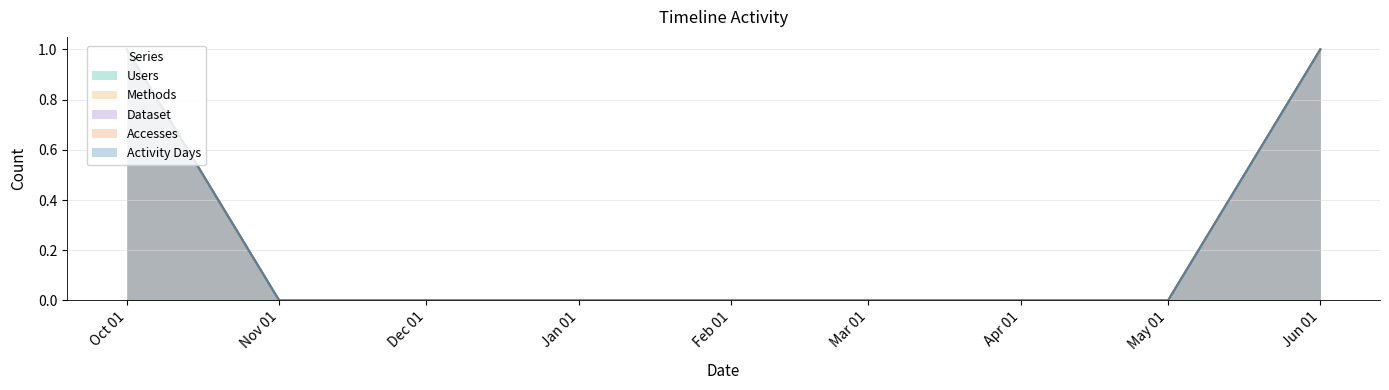

Which series has the largest range (max minus min)?

Users